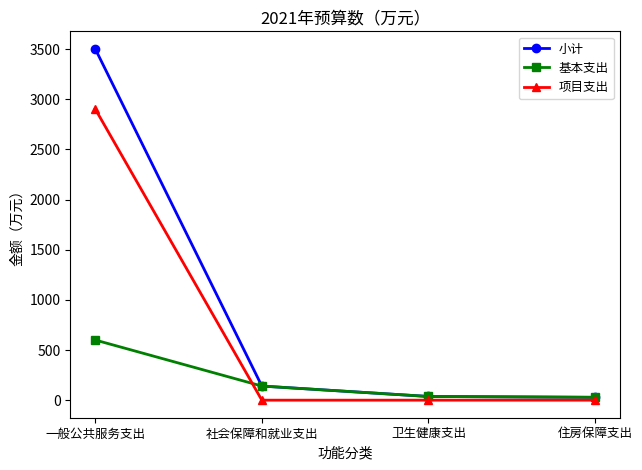

What is the sum of the 项目支出 values at 卫生健康支出 and 一般公共服务支出?

2902.6